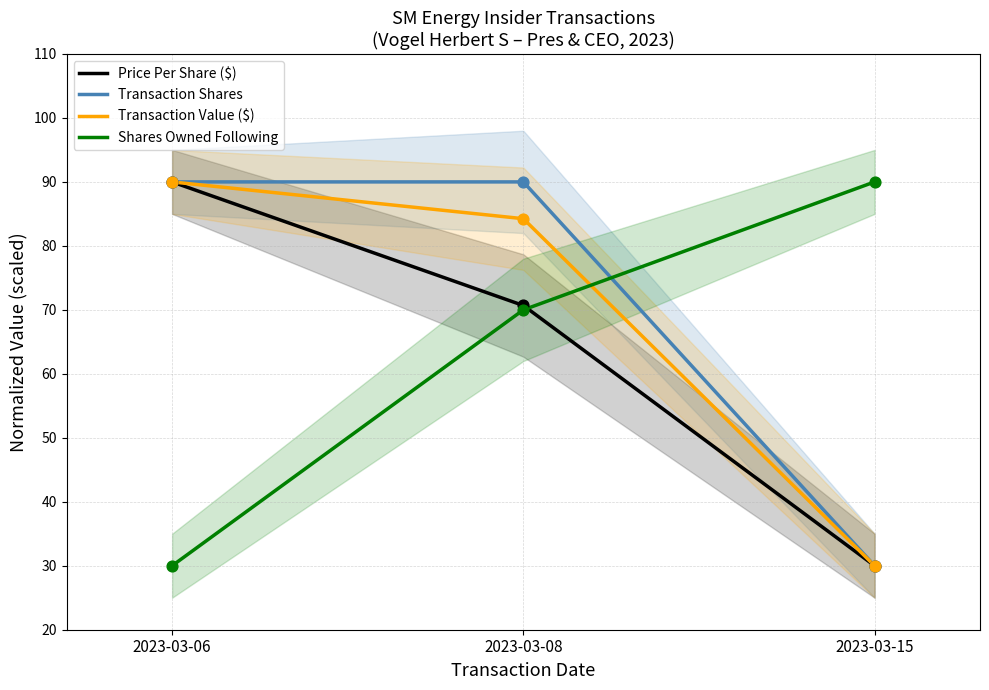

Which series has the largest total across all categories?

Transaction Shares